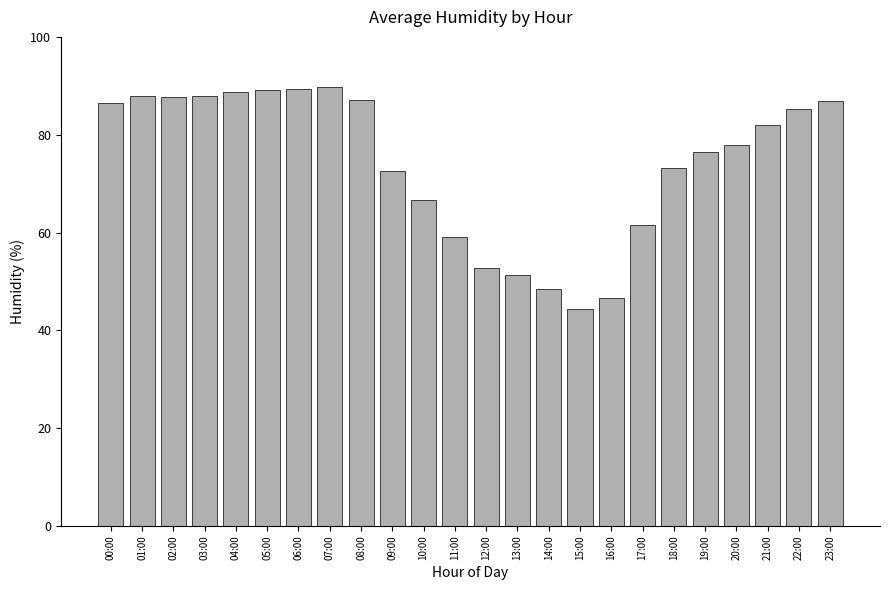

Read the value at 14:00.

48.5